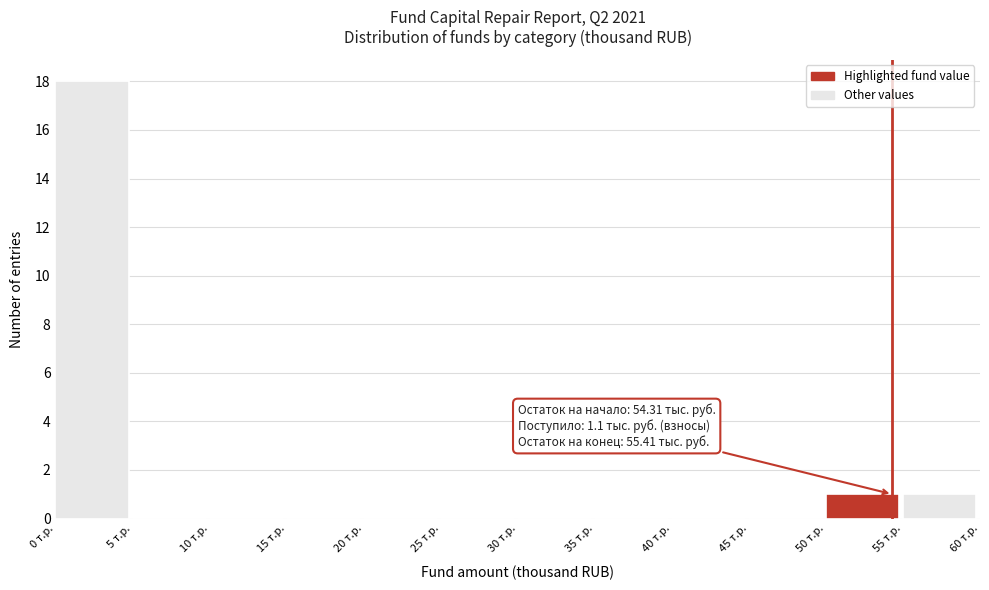

Over which range of the x-axis is the bar tallest?

0 to 5